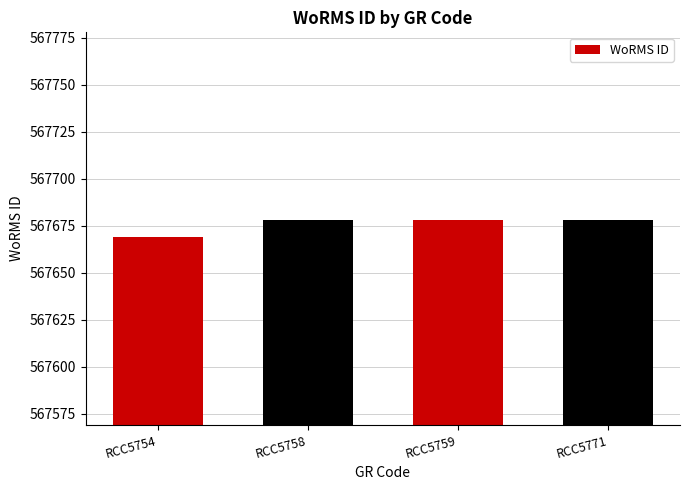

What is the minimum value shown in the chart?

567669